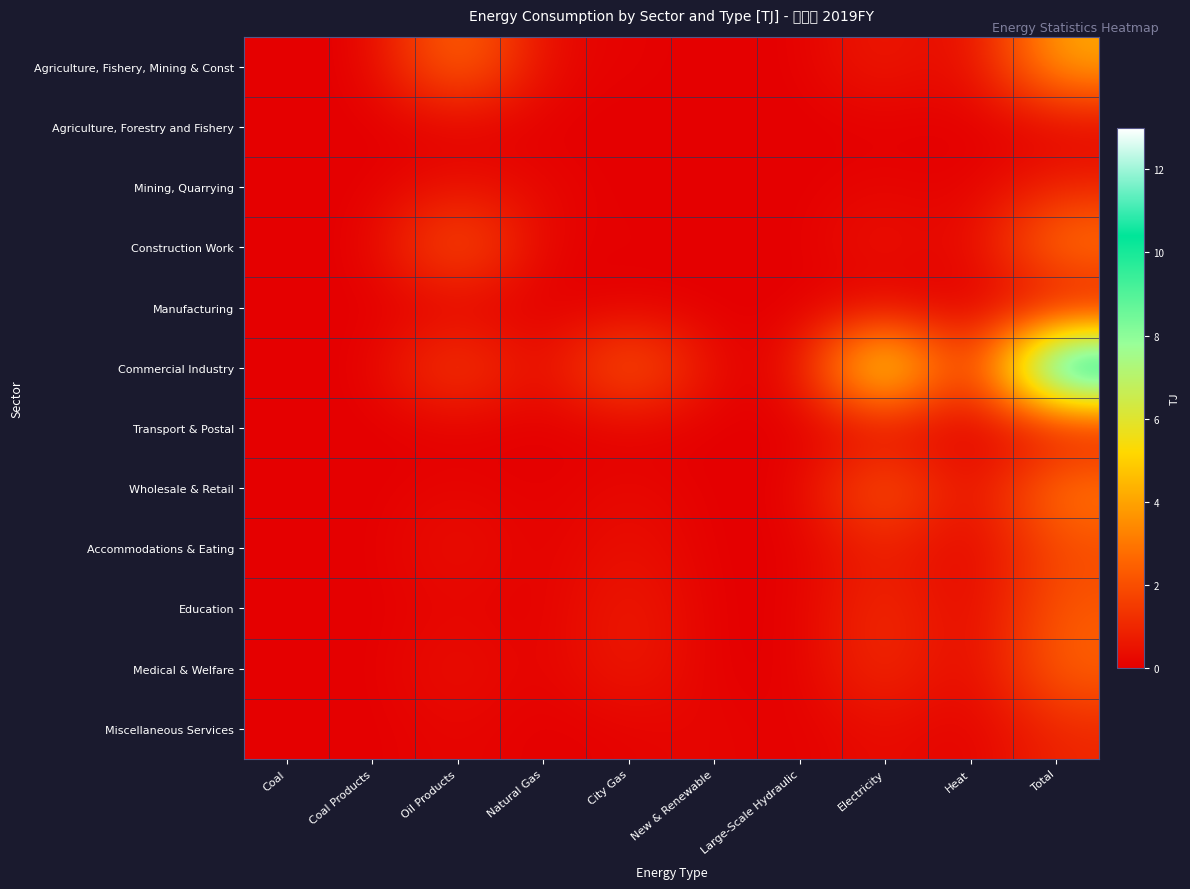

Reading left to right, transcribe all the data shown in this chart.

Agriculture, Fishery, Mining & Const: Coal=0.0	Coal Products=0.0	Oil Products=3.1	Natural Gas=0.2	City Gas=0.1	New & Renewable=0.0	Large-Scale Hydraulic=0.0	Electricity=0.8	Heat=0.0	Total=4.2
Agriculture, Forestry and Fishery: Coal=0.0	Coal Products=0.0	Oil Products=0.0	Natural Gas=0.0	City Gas=0.0	New & Renewable=0.0	Large-Scale Hydraulic=0.0	Electricity=0.0	Heat=0.0	Total=0.0
Mining, Quarrying: Coal=0.0	Coal Products=0.0	Oil Products=0.5	Natural Gas=0.2	City Gas=0.0	New & Renewable=0.0	Large-Scale Hydraulic=0.0	Electricity=0.2	Heat=0.0	Total=0.9
Construction Work: Coal=0.0	Coal Products=0.0	Oil Products=2.6	Natural Gas=0.0	City Gas=0.1	New & Renewable=0.0	Large-Scale Hydraulic=0.0	Electricity=0.6	Heat=0.0	Total=3.3
Manufacturing: Coal=0.0	Coal Products=0.0	Oil Products=0.0	Natural Gas=0.0	City Gas=0.0	New & Renewable=0.0	Large-Scale Hydraulic=0.0	Electricity=0.0	Heat=0.0	Total=0.0
Commercial Industry: Coal=0.0	Coal Products=0.0	Oil Products=2.0	Natural Gas=0.0	City Gas=2.9	New & Renewable=0.2	Large-Scale Hydraulic=0.0	Electricity=7.8	Heat=0.0	Total=13.0
Transport & Postal: Coal=0.0	Coal Products=0.0	Oil Products=0.0	Natural Gas=0.0	City Gas=0.0	New & Renewable=0.0	Large-Scale Hydraulic=0.0	Electricity=0.1	Heat=0.0	Total=0.1
Wholesale & Retail: Coal=0.0	Coal Products=0.0	Oil Products=0.2	Natural Gas=0.0	City Gas=0.3	New & Renewable=0.0	Large-Scale Hydraulic=0.0	Electricity=2.8	Heat=0.0	Total=3.3
Accommodations & Eating: Coal=0.0	Coal Products=0.0	Oil Products=0.5	Natural Gas=0.0	City Gas=0.5	New & Renewable=0.0	Large-Scale Hydraulic=0.0	Electricity=0.9	Heat=0.0	Total=1.9
Education: Coal=0.0	Coal Products=0.0	Oil Products=0.2	Natural Gas=0.0	City Gas=0.8	New & Renewable=0.0	Large-Scale Hydraulic=0.0	Electricity=1.3	Heat=0.0	Total=2.3
Medical & Welfare: Coal=0.0	Coal Products=0.0	Oil Products=0.5	Natural Gas=0.0	City Gas=0.8	New & Renewable=0.0	Large-Scale Hydraulic=0.0	Electricity=1.3	Heat=0.0	Total=2.6
Miscellaneous Services: Coal=0.0	Coal Products=0.0	Oil Products=0.2	Natural Gas=0.0	City Gas=0.1	New & Renewable=0.2	Large-Scale Hydraulic=0.0	Electricity=0.4	Heat=0.0	Total=1.0